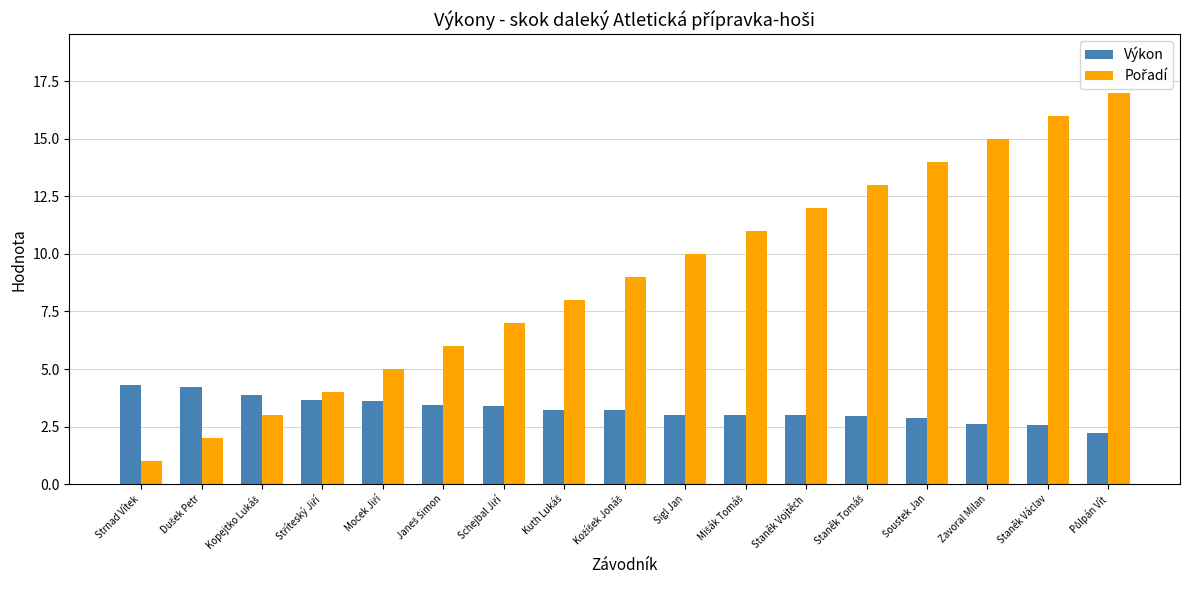

What is the difference between the maximum and minimum values in the Výkon series?

2.1